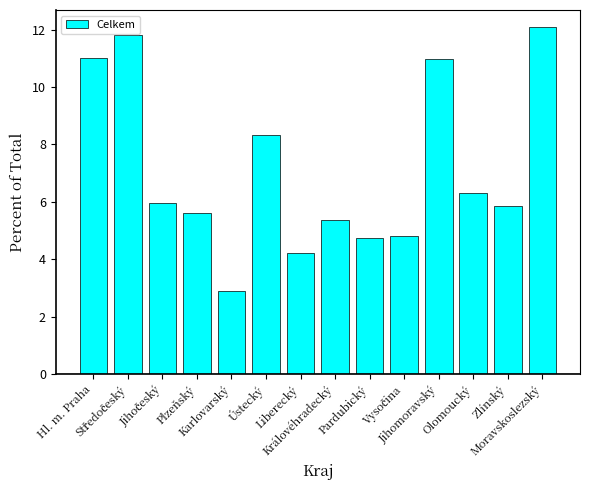

What is the label of the 4th bar from the right?

Jihomoravský